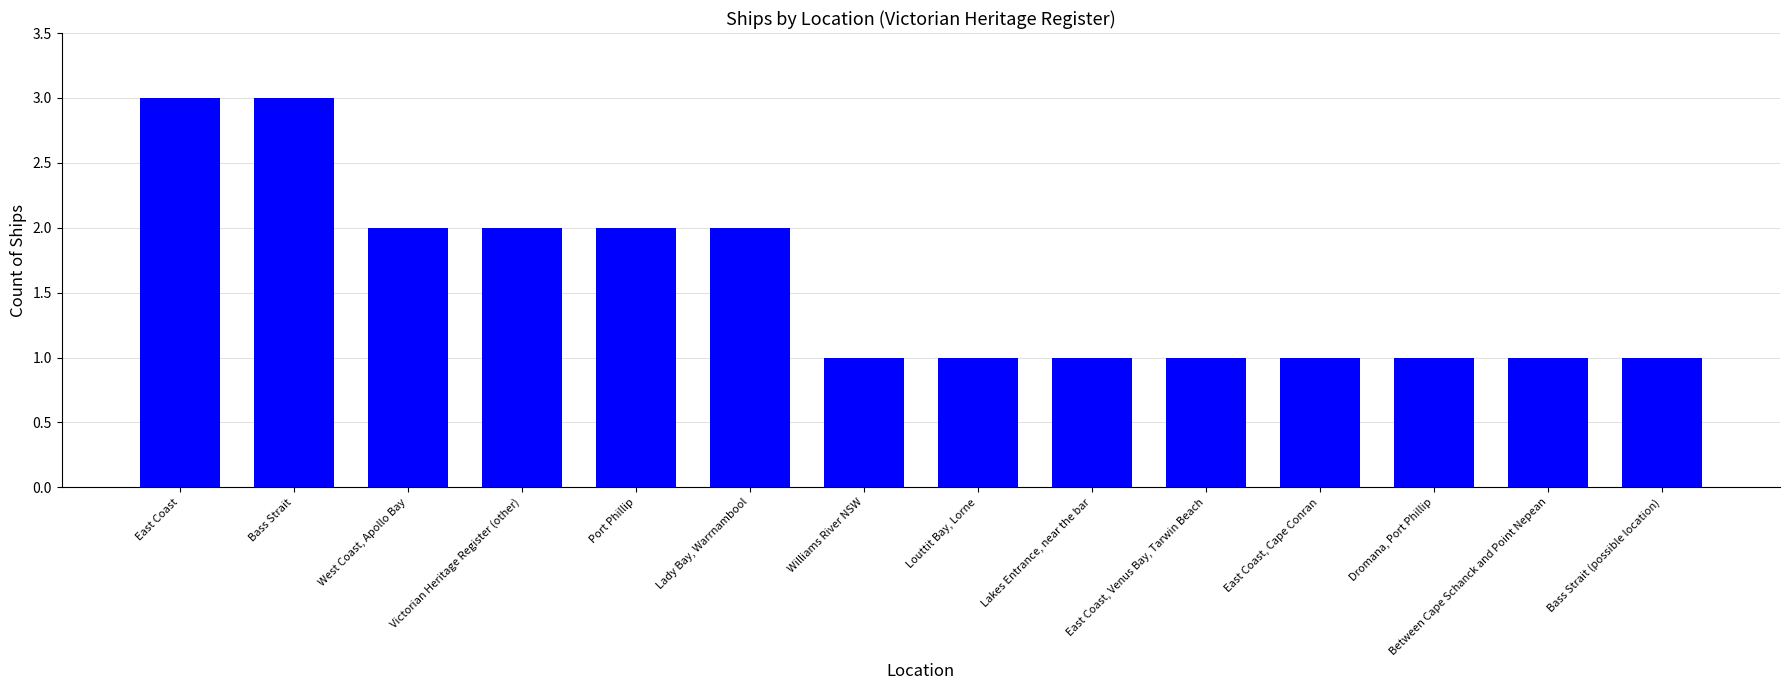

How many series are shown in this chart?

1